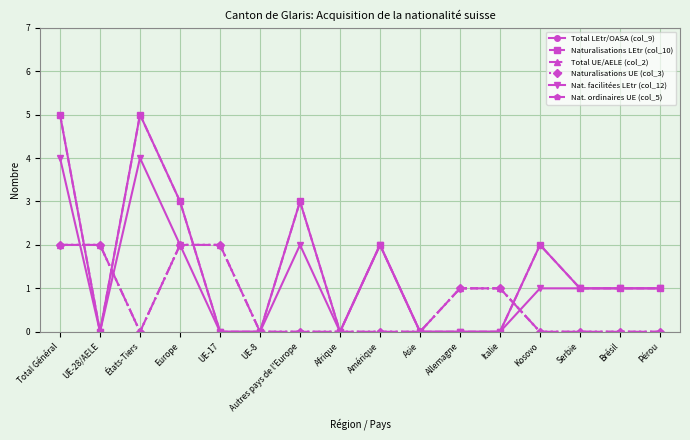

Which category has the highest value in the Nat. ordinaires UE (col_5) series?

Total Général